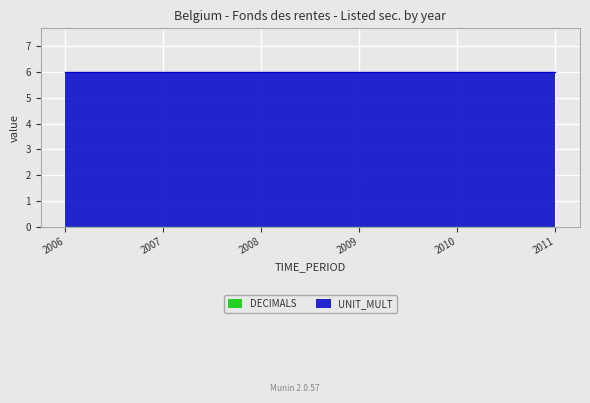

Which series changed the most between 2009 and 2010?

DECIMALS